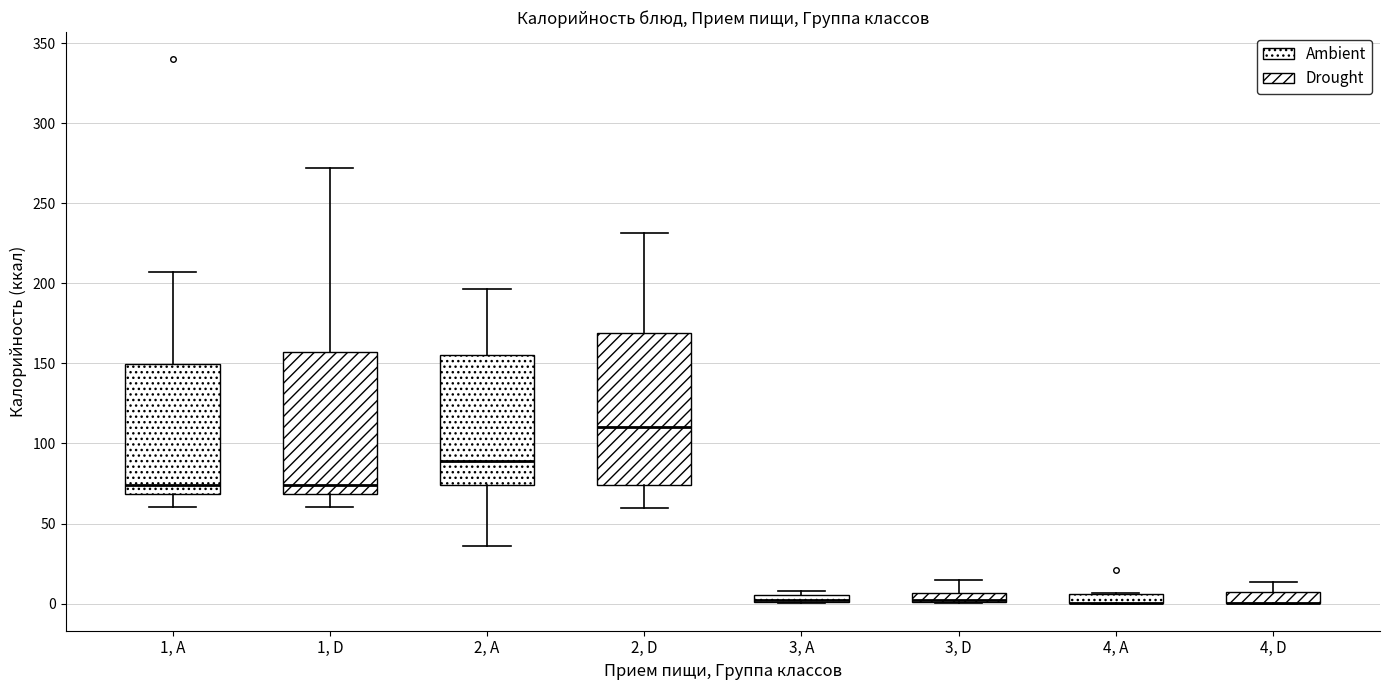

Where is the upper edge of the box for 4, A on the y-axis? The values are not printed on the chart, so give them approximately, as read against the axis.

5